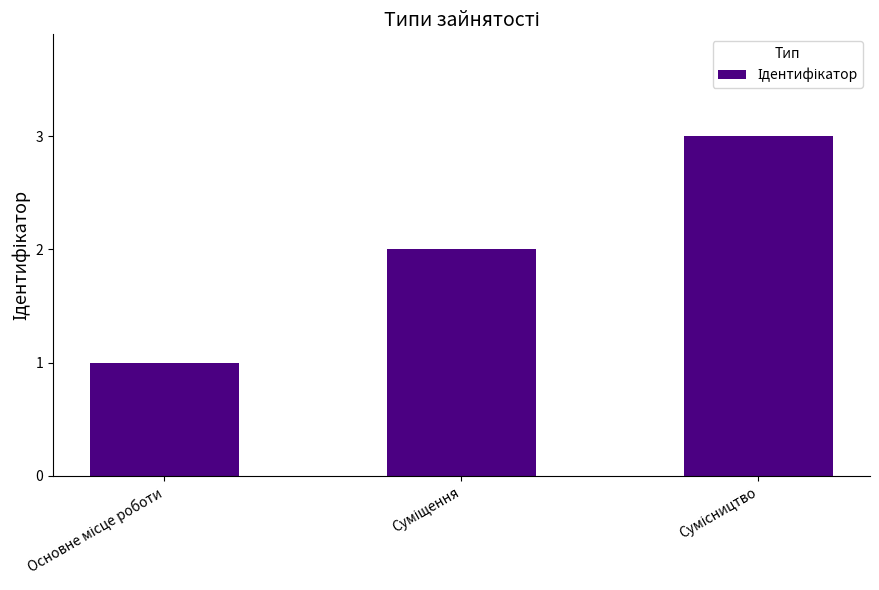

What is the sum of all values?

6